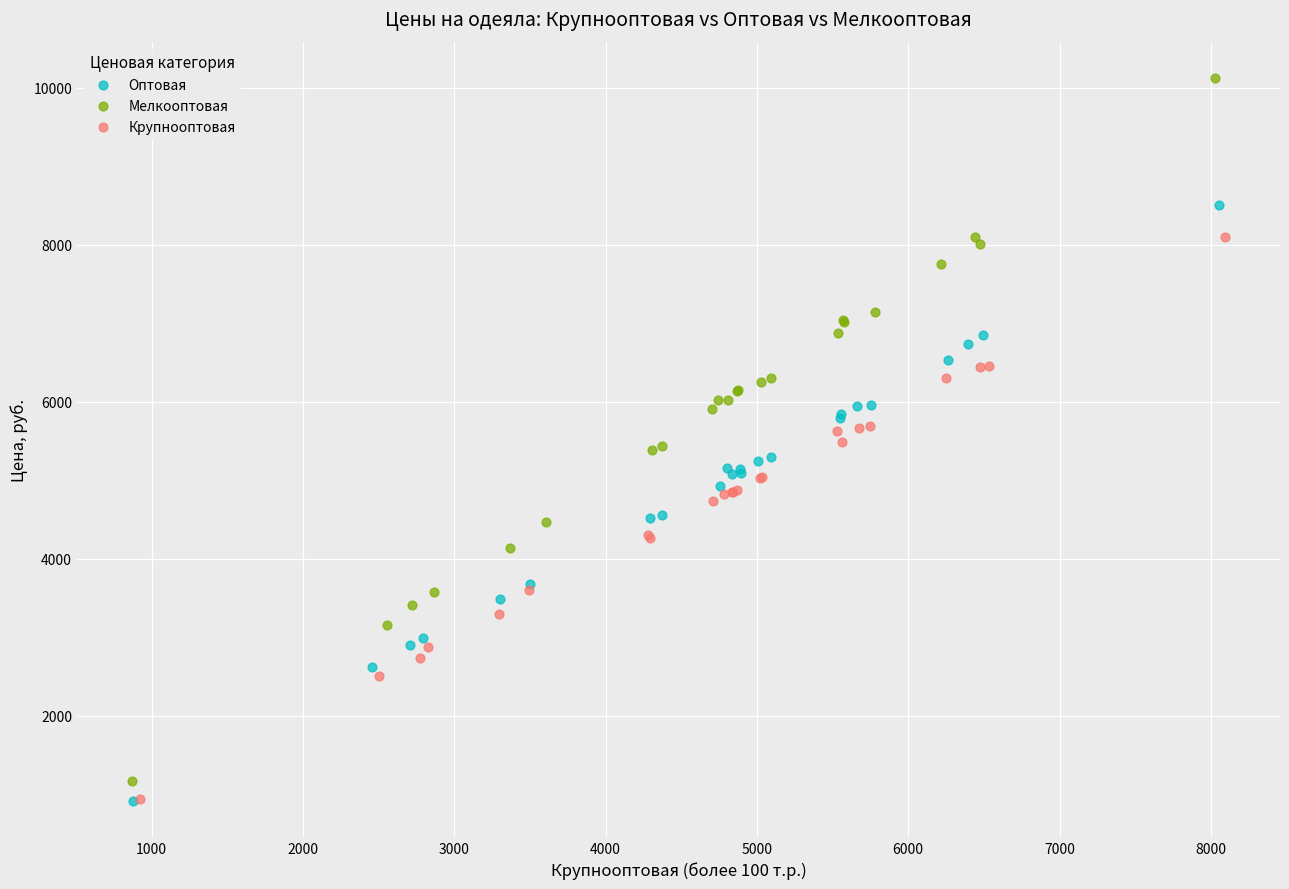

Which series has the widest spread of Y values?

Мелкооптовая